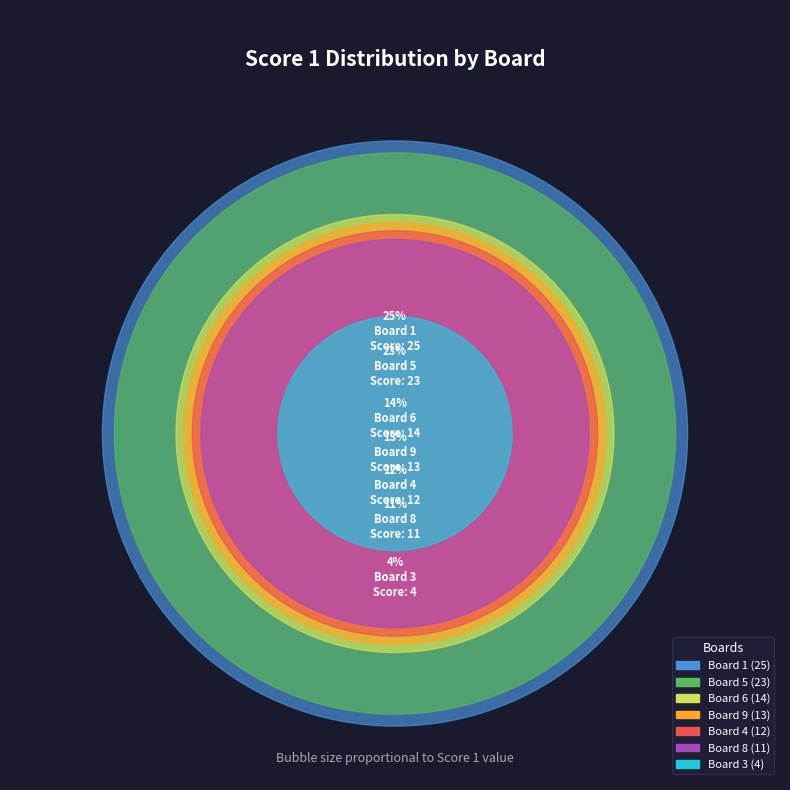

Does any single category account for the majority?

No